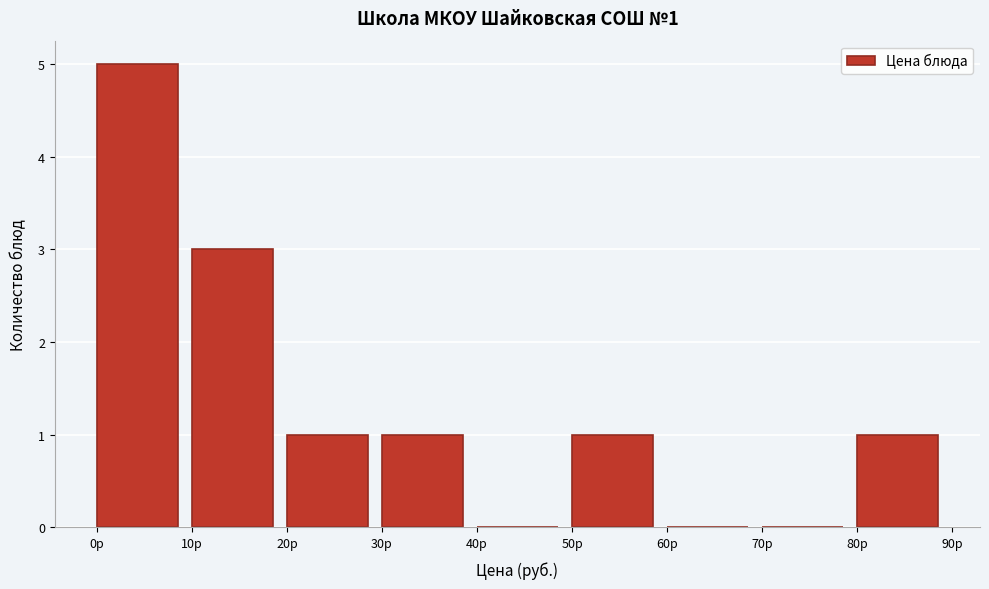

Over which range of the x-axis is the bar tallest?

0 to 10